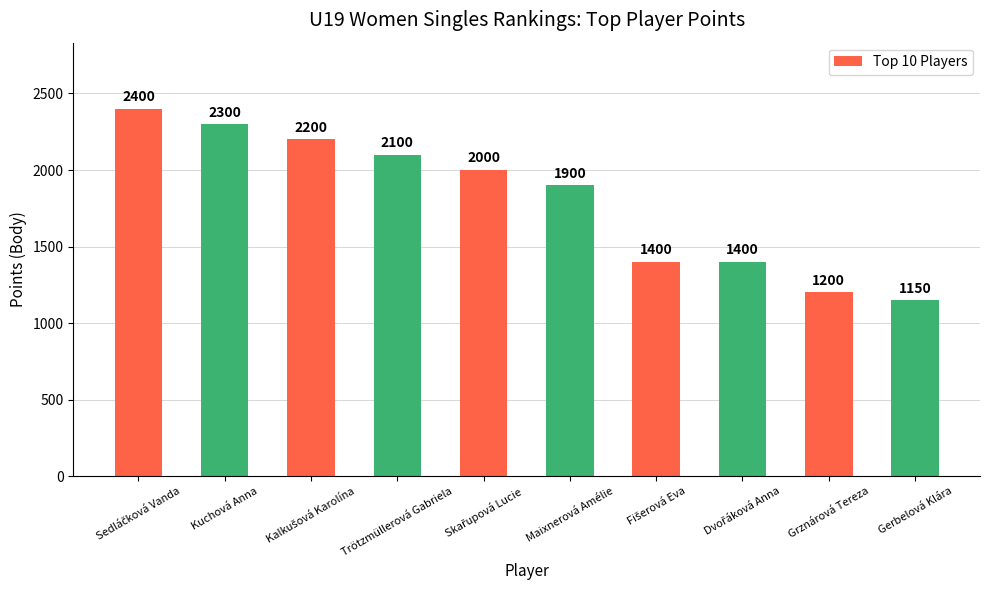

What is the approximate value at Kuchová Anna, to the nearest 10?

2300